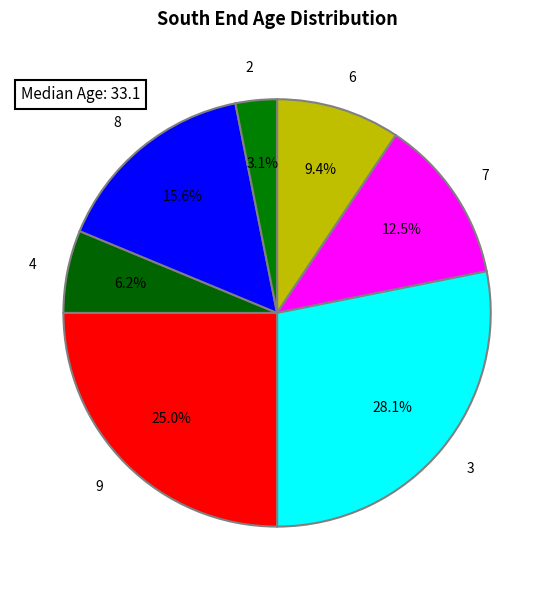

Does 3 represent more than half of the total?

No